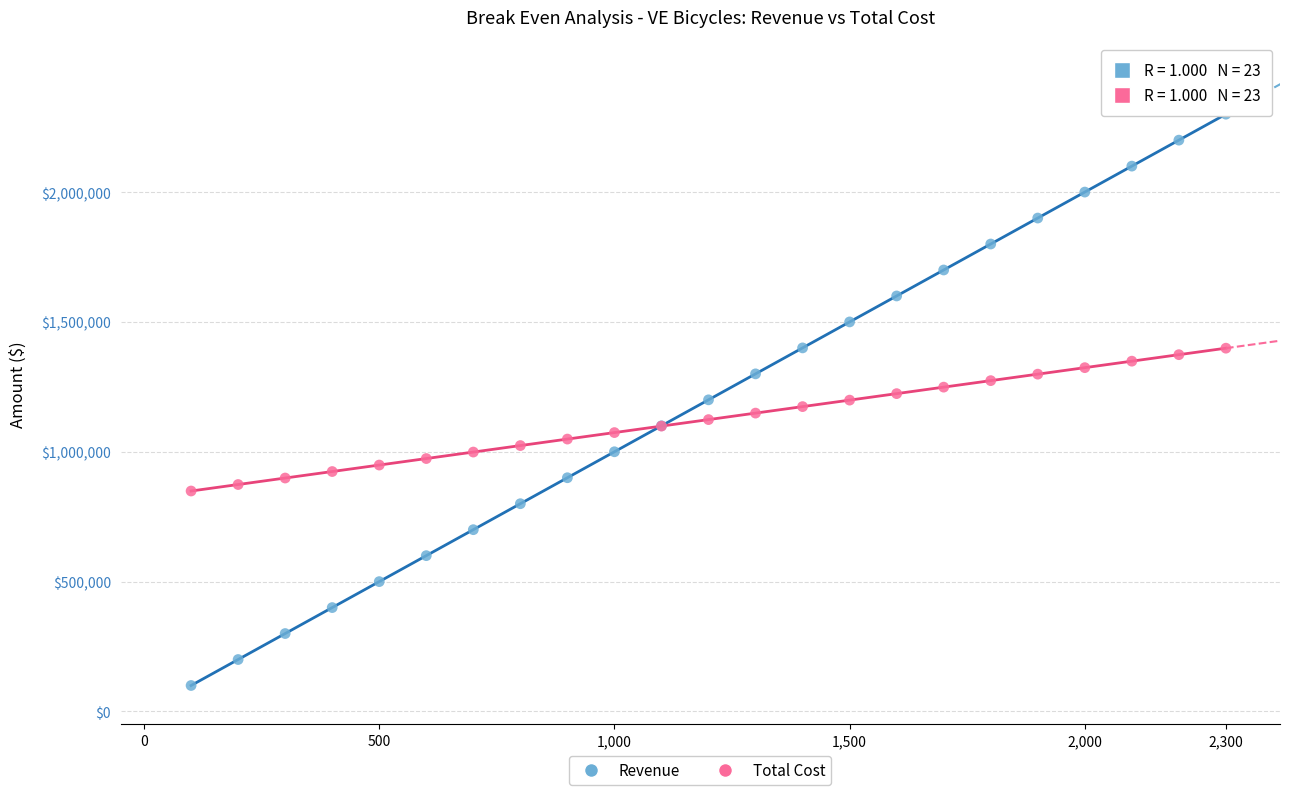

Which series contains the lowest Y value?

Revenue